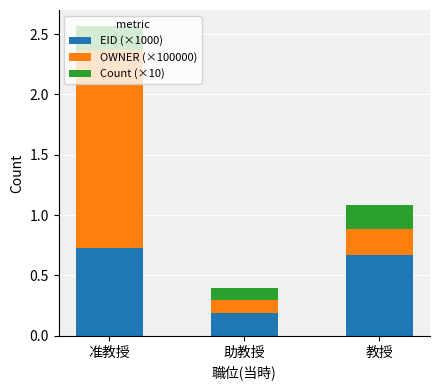

At which category is the sum across all series the highest?

准教授